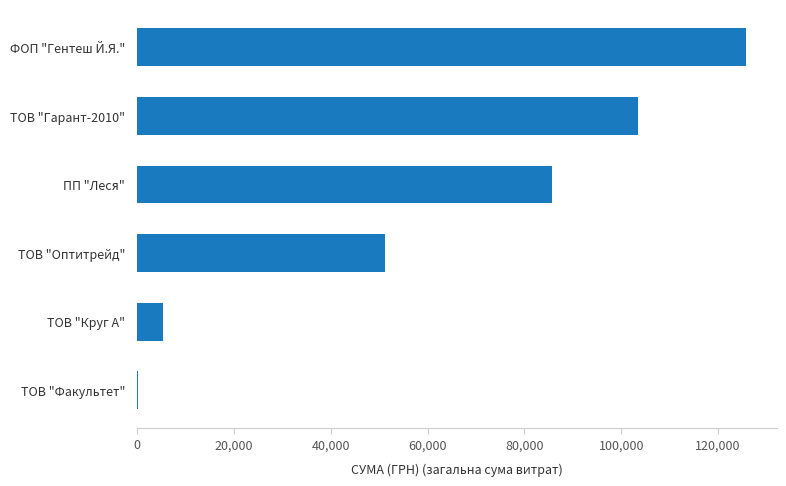

Is it true that the value at ТОВ "Круг А" is 5437.2?

True